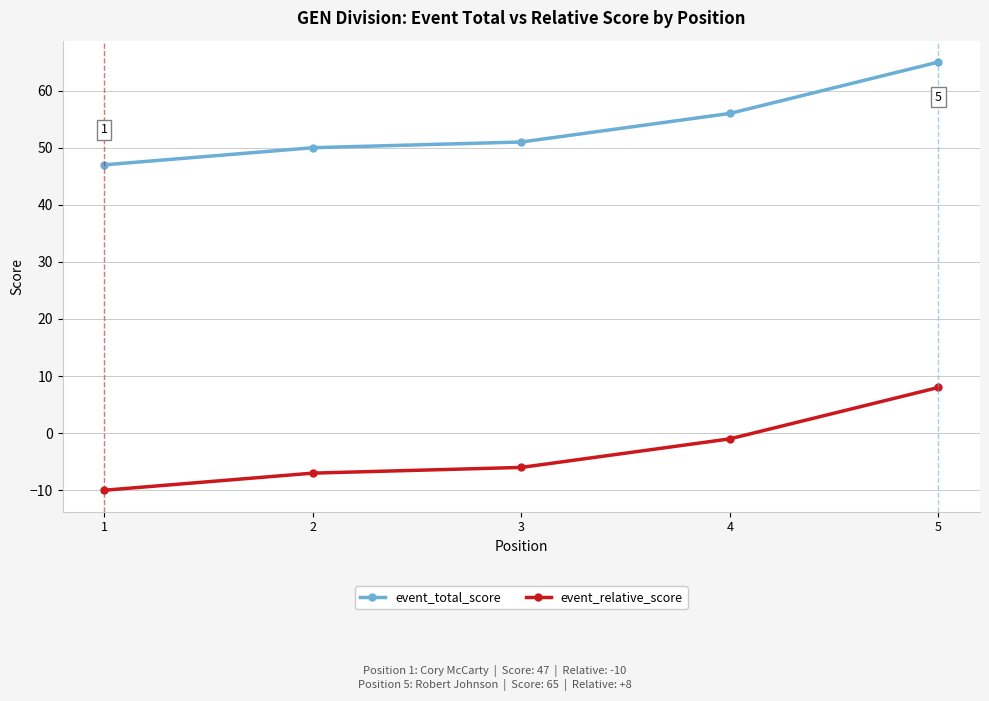

True or false: event_relative_score and event_total_score intersect in this chart.

False